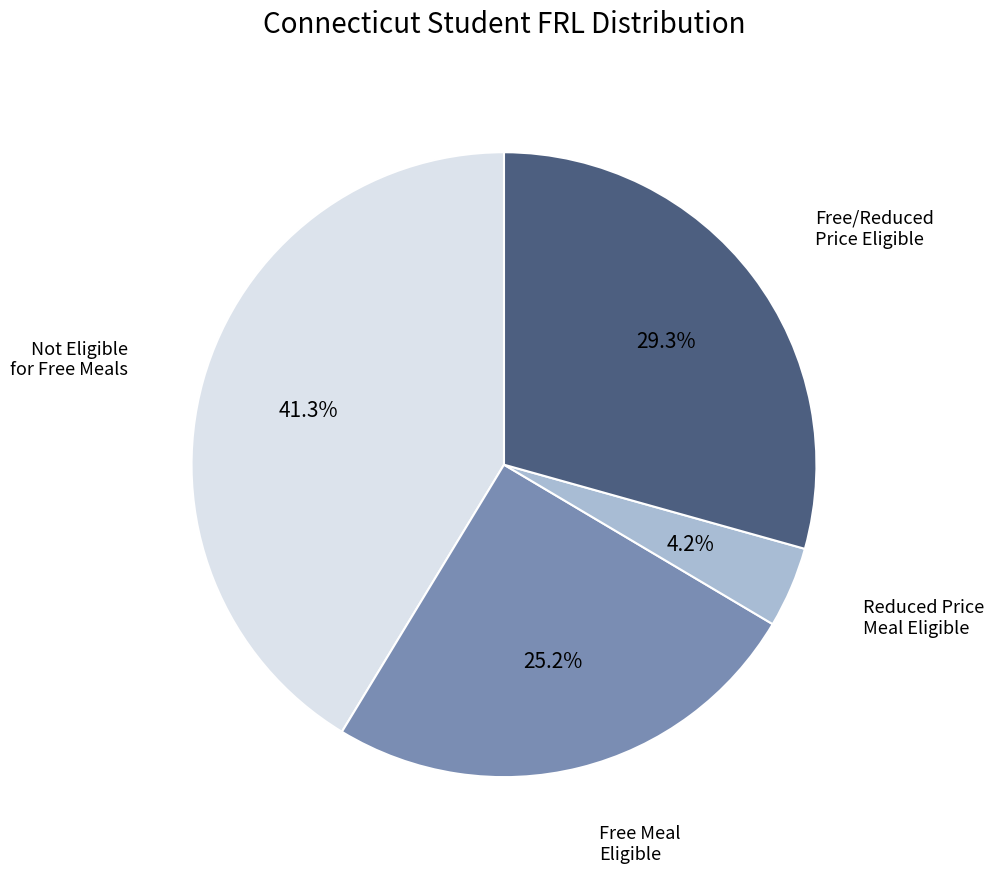

Does any single category account for the majority?

No